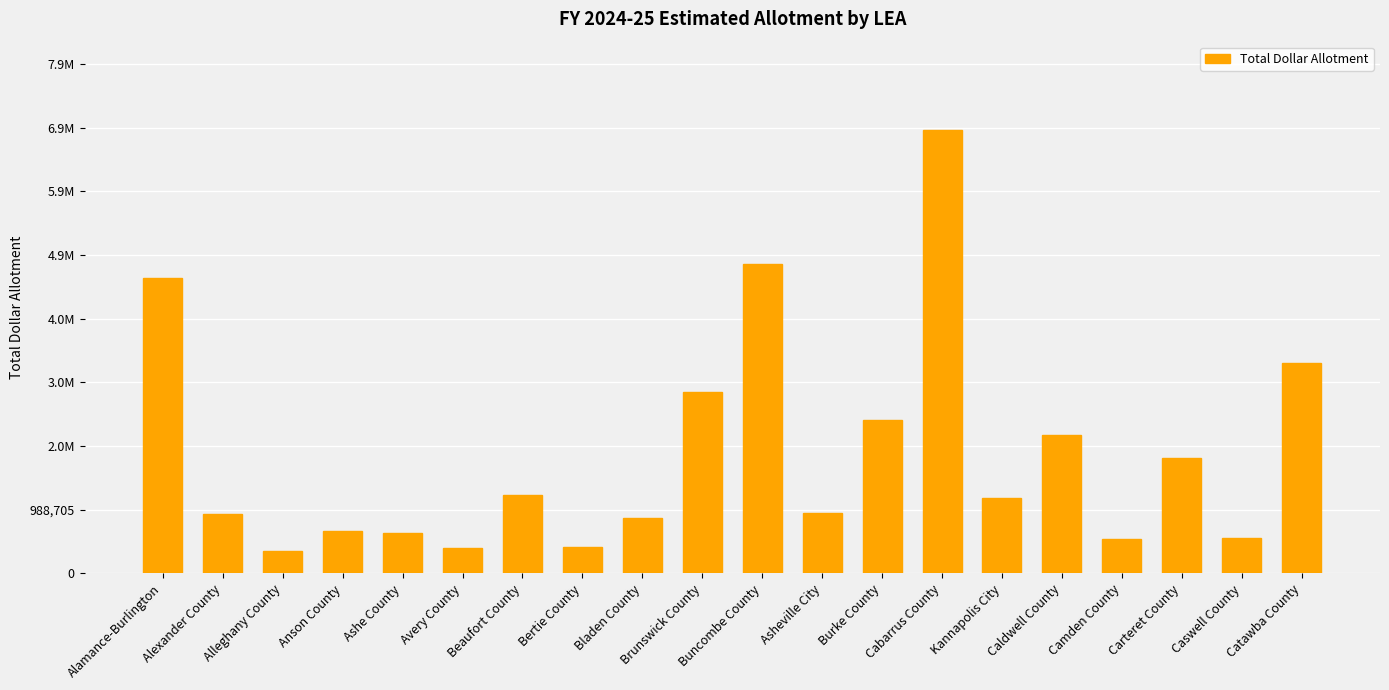

What is the difference between the values at Buncombe County and Bladen County?

3931392